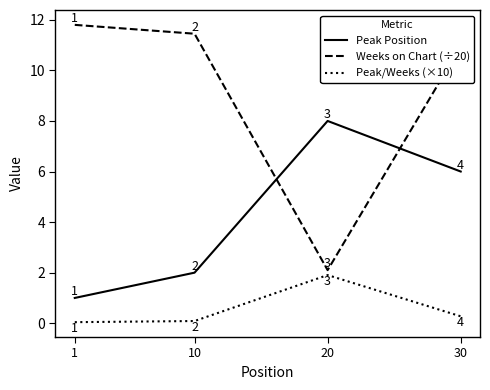

True or false: Peak Position has a value of 4.4 at 20.

False